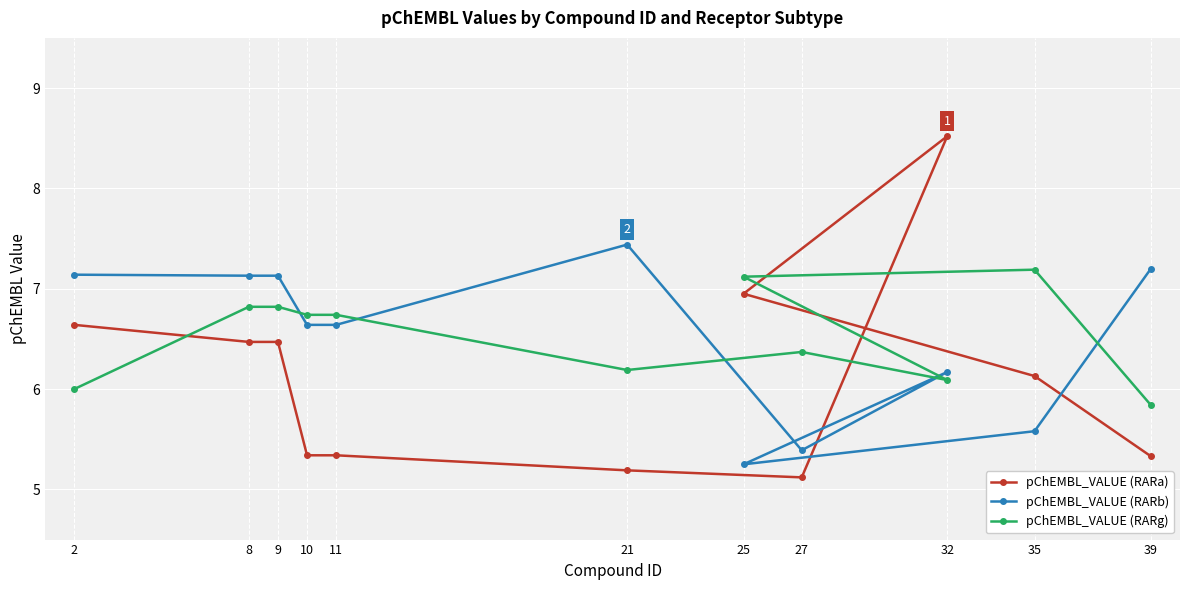

Reading left to right, extract all data points from this chart.

pChEMBL_VALUE (RARa): 6.6	6.5	6.5	5.3	5.3	5.2	5.1	8.5	7.0	6.1	5.3
pChEMBL_VALUE (RARb): 7.1	7.1	7.1	6.6	6.6	7.4	5.4	6.2	5.2	5.6	7.2
pChEMBL_VALUE (RARg): 6.0	6.8	6.8	6.7	6.7	6.2	6.4	6.1	7.1	7.2	5.8